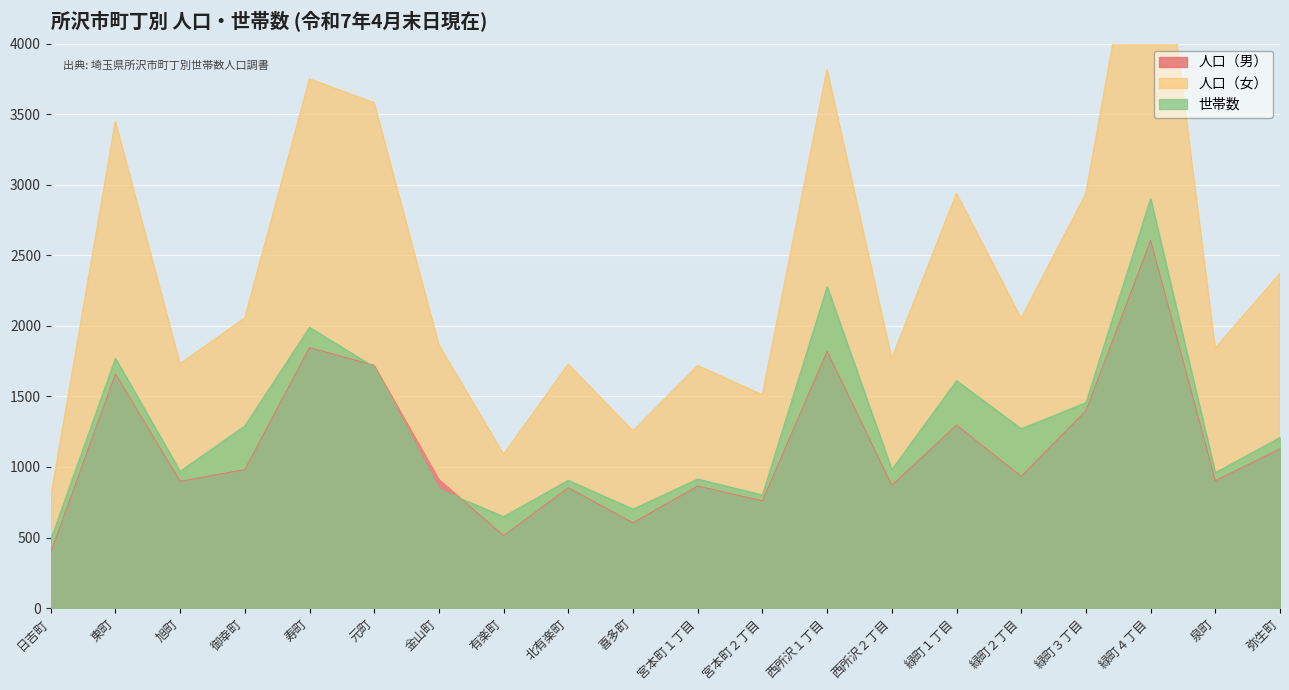

Reading left to right, extract all data points from this chart.

人口（男）: 日吉町=394	東町=1659	旭町=898	御幸町=981	寿町=1846	元町=1720	金山町=912	有楽町=513	北有楽町=853	喜多町=604	宮本町１丁目=865	宮本町２丁目=760	西所沢１丁目=1819	西所沢２丁目=870	緑町１丁目=1296	緑町２丁目=933	緑町３丁目=1398	緑町４丁目=2605	泉町=902	弥生町=1129
人口（女）: 日吉町=782	東町=3448	旭町=1731	御幸町=2055	寿町=3749	元町=3581	金山町=1865	有楽町=1089	北有楽町=1728	喜多町=1255	宮本町１丁目=1718	宮本町２丁目=1511	西所沢１丁目=3817	西所沢２丁目=1768	緑町１丁目=2939	緑町２丁目=2053	緑町３丁目=2937	緑町４丁目=5482	泉町=1842	弥生町=2371
世帯数: 日吉町=485	東町=1770	旭町=969	御幸町=1291	寿町=1989	元町=1708	金山町=841	有楽町=648	北有楽町=905	喜多町=701	宮本町１丁目=914	宮本町２丁目=801	西所沢１丁目=2278	西所沢２丁目=981	緑町１丁目=1611	緑町２丁目=1271	緑町３丁目=1456	緑町４丁目=2902	泉町=959	弥生町=1209